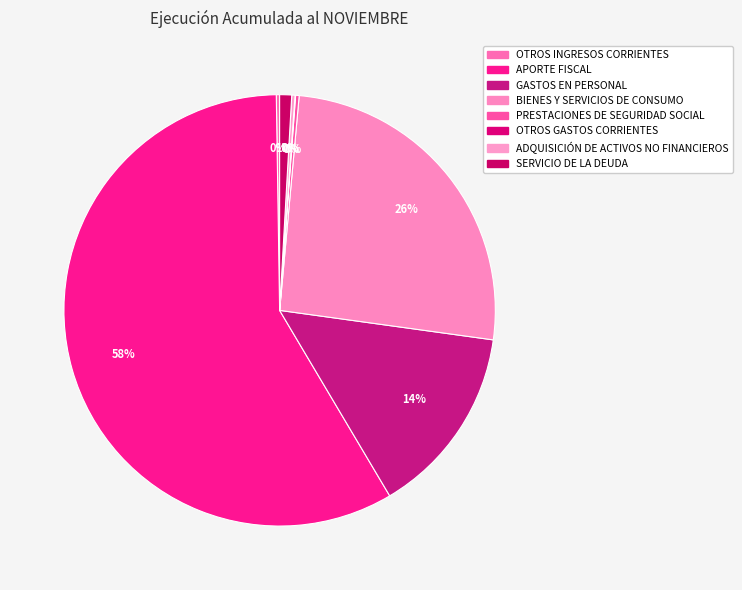

To the nearest percent, what is the difference between the BIENES Y SERVICIOS DE CONSUMO and OTROS INGRESOS CORRIENTES slice percentages?

25%